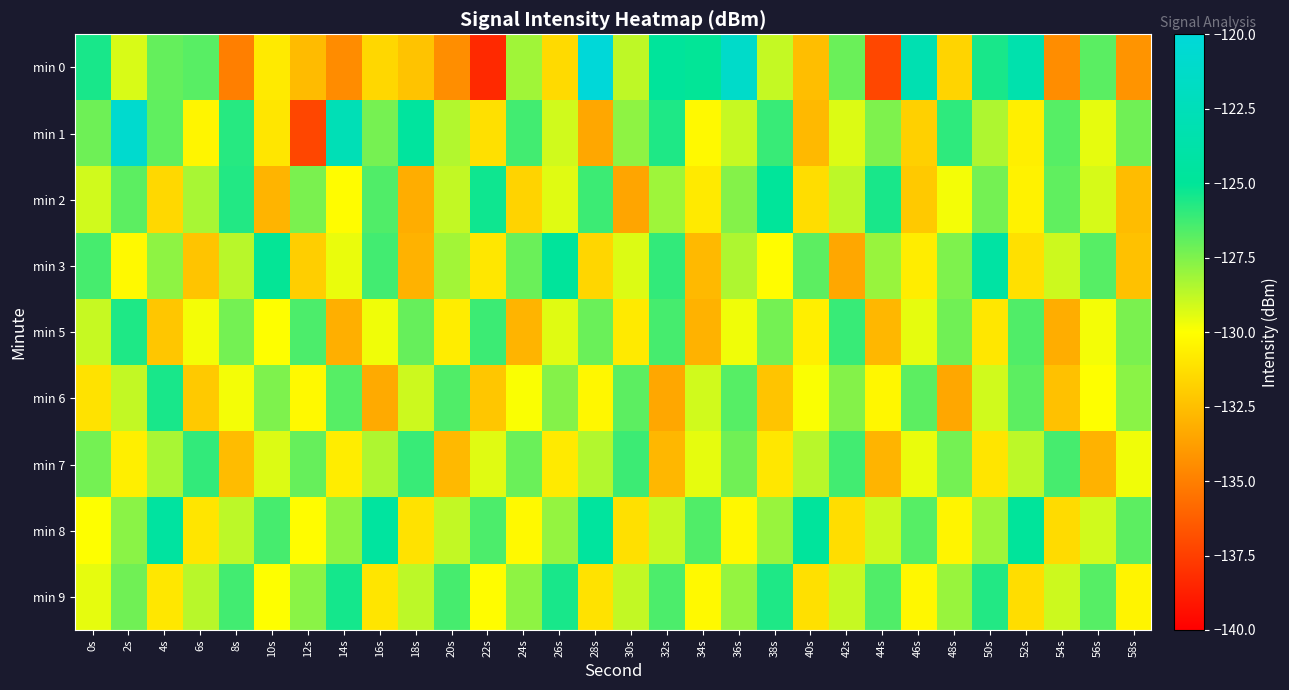

Which has a higher value, 4s or 28s?

28s